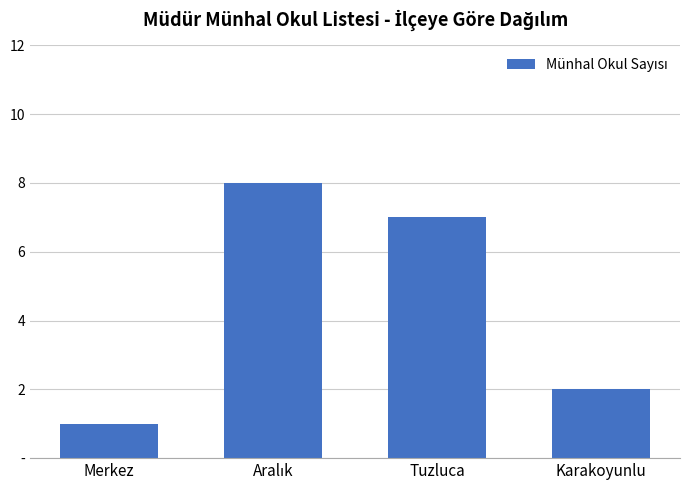

Does the chart contain any negative values?

No